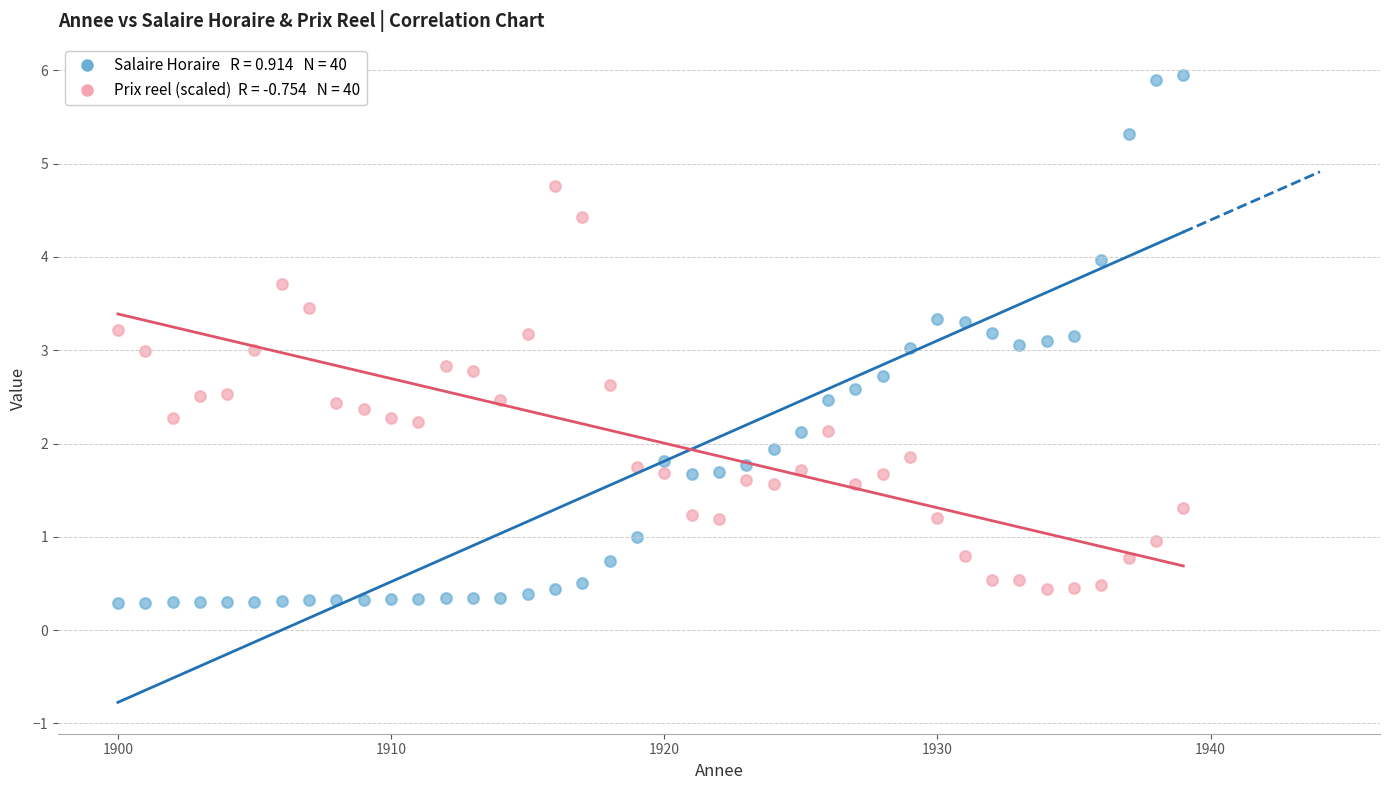

Across all data points, what is the range of Y values (max minus min)?

5.7